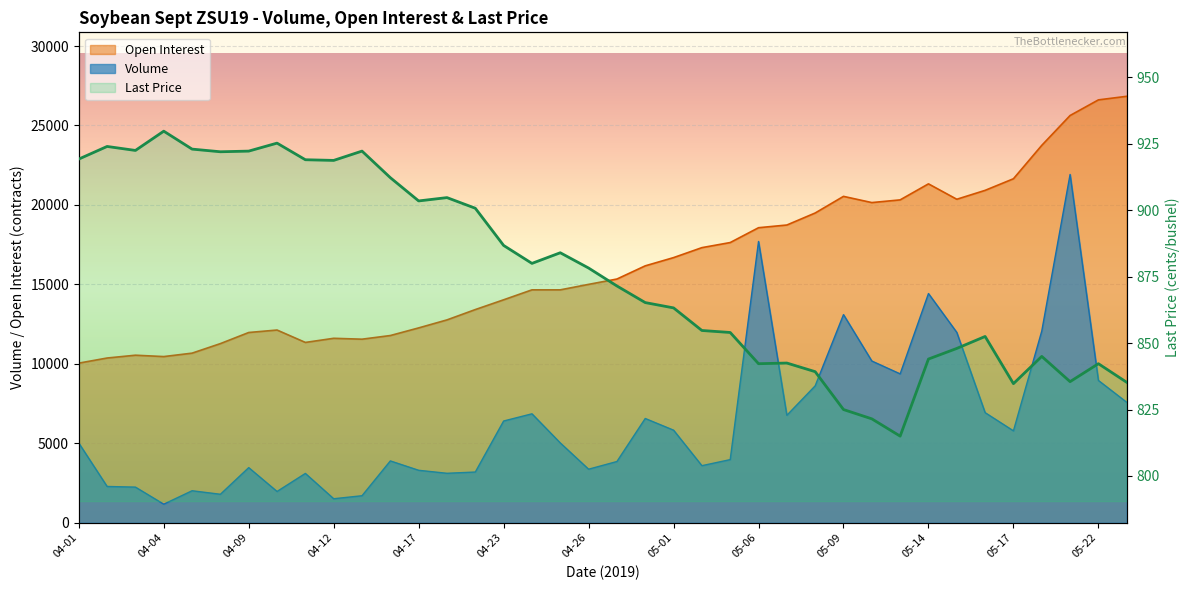

What is the difference between the Open Interest values at 2019-05-09 and 2019-04-11?

9192.0